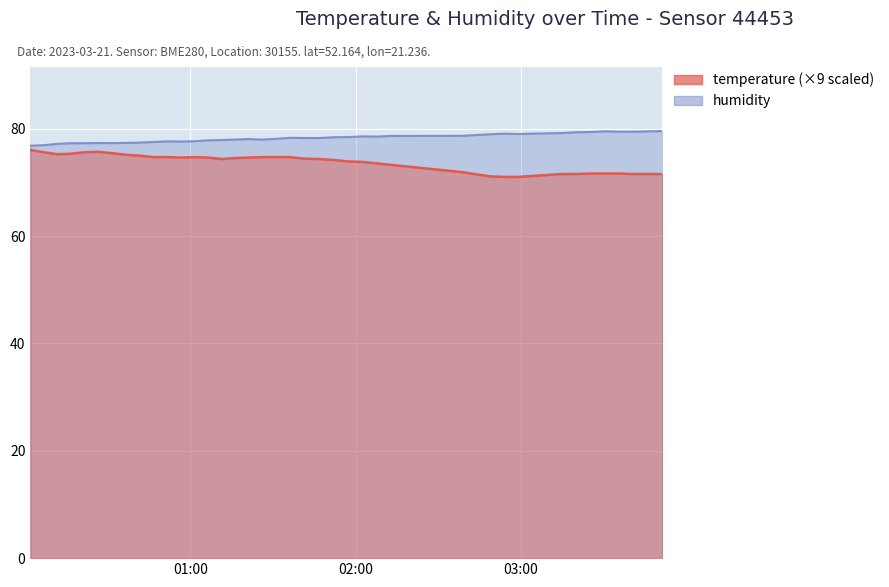

What is the difference between the temperature values at 2023-03-21T02:53:52 and 2023-03-21T00:56:35?

3.6